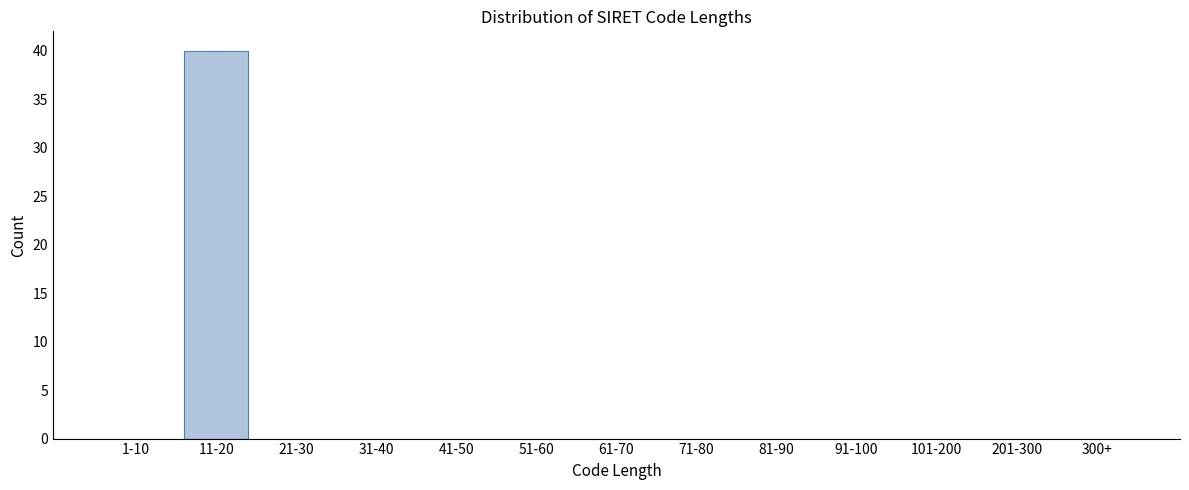

Reading left to right, list all the values displayed in this chart.

1-10=0	11-20=40	21-30=0	31-40=0	41-50=0	51-60=0	61-70=0	71-80=0	81-90=0	91-100=0	101-200=0	201-300=0	300+=0